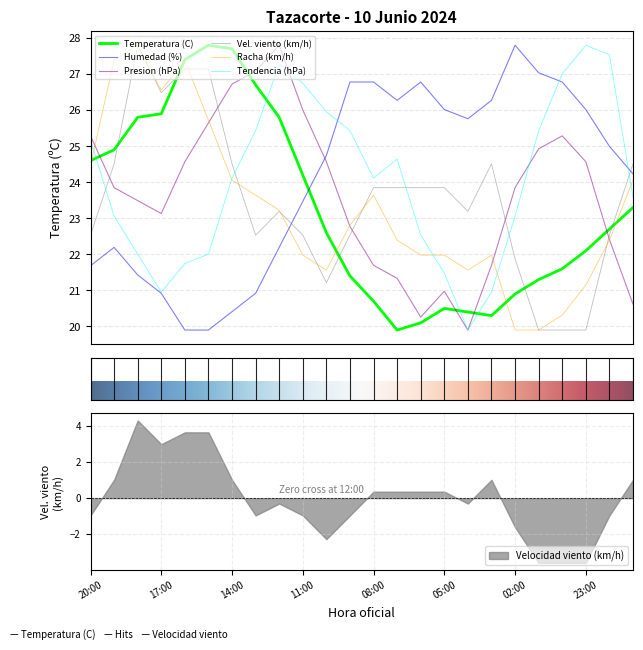

What is the difference between the Presion (hPa) values at 16:00 and 03:00?

2.9